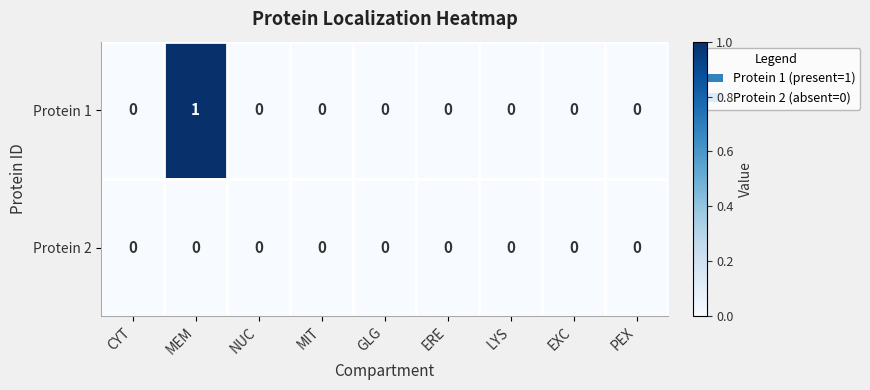

What is the spread (max minus min) of values at MEM?

1